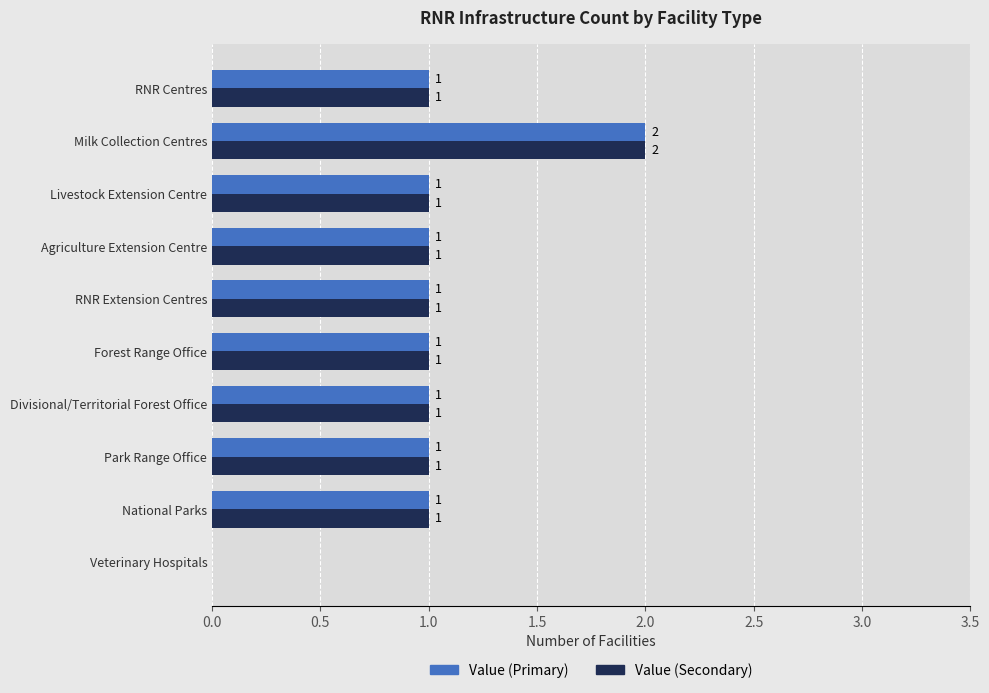

What is the highest value of the Value (Secondary) series?

2